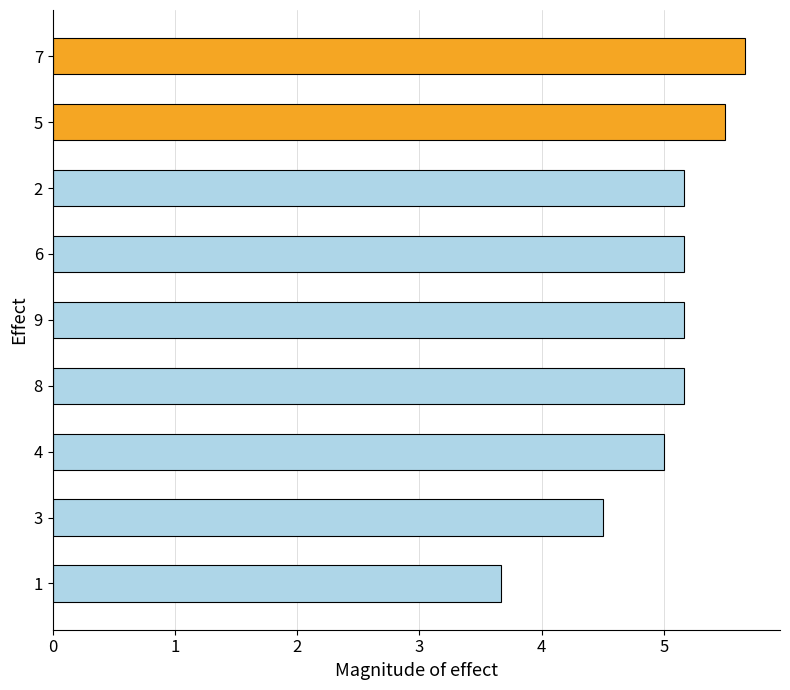

What is the change in value from 1 to 5?

+1.8